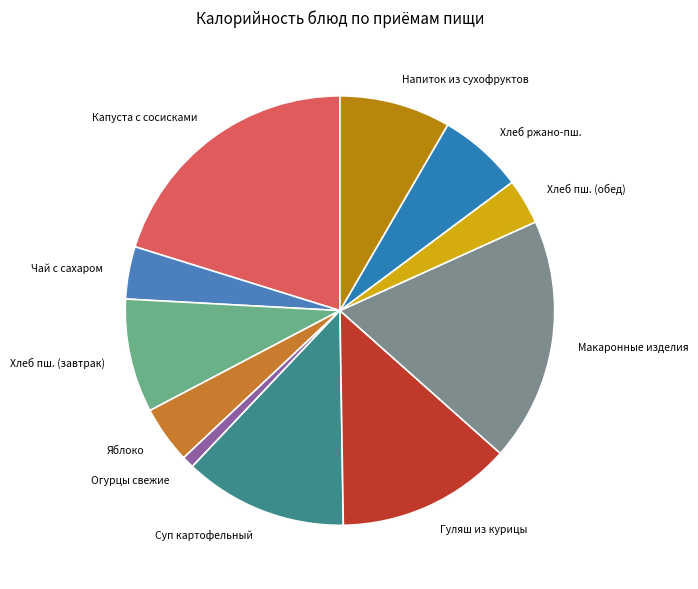

The Капуста с сосисками slice represents 20% of the pie. True or false?

True